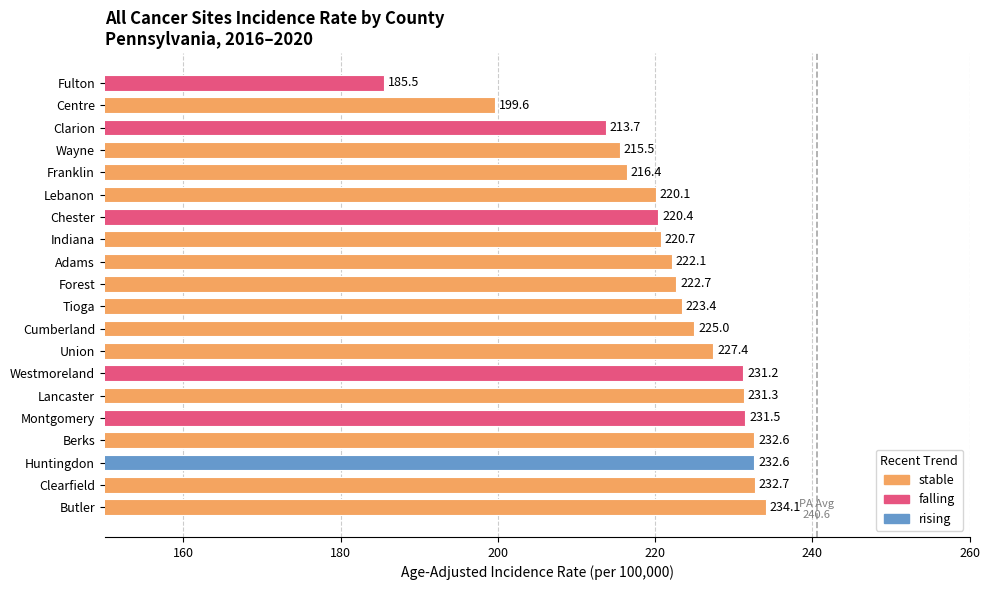

Reading bottom to top, extract all data points from this chart.

Butler=234.1	Clearfield=232.7	Huntingdon=232.6	Berks=232.6	Montgomery=231.5	Lancaster=231.3	Westmoreland=231.2	Union=227.4	Cumberland=225.0	Tioga=223.4	Forest=222.7	Adams=222.1	Indiana=220.7	Chester=220.4	Lebanon=220.1	Franklin=216.4	Wayne=215.5	Clarion=213.7	Centre=199.6	Fulton=185.5